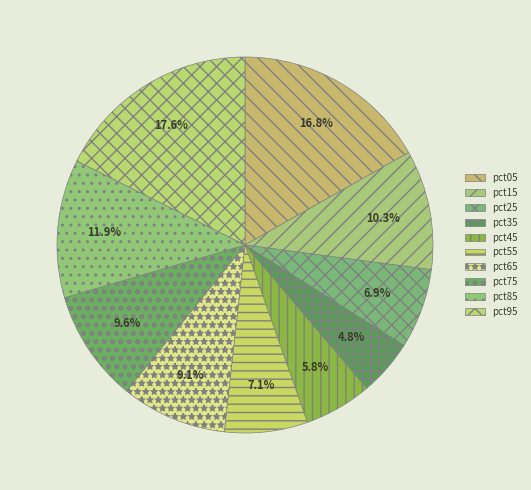

Is there a majority slice in this chart?

No